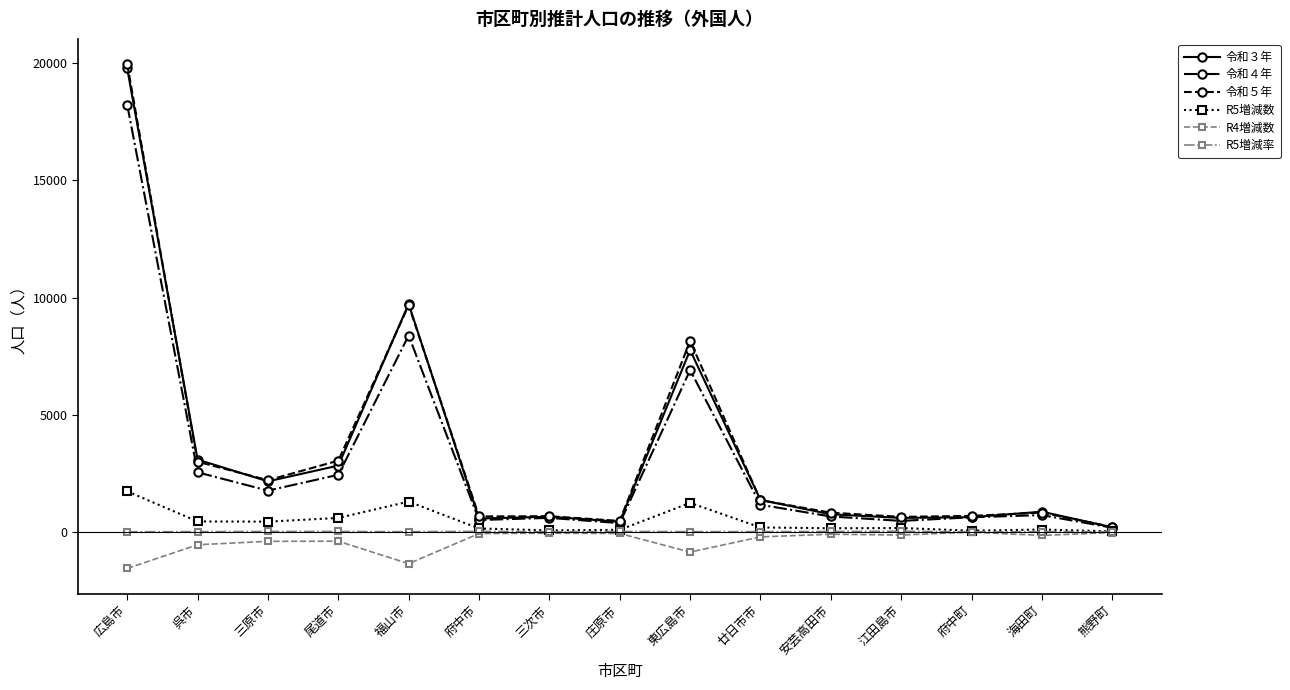

Is it true that R5増減数 equals 1736.0 at 広島市?

True